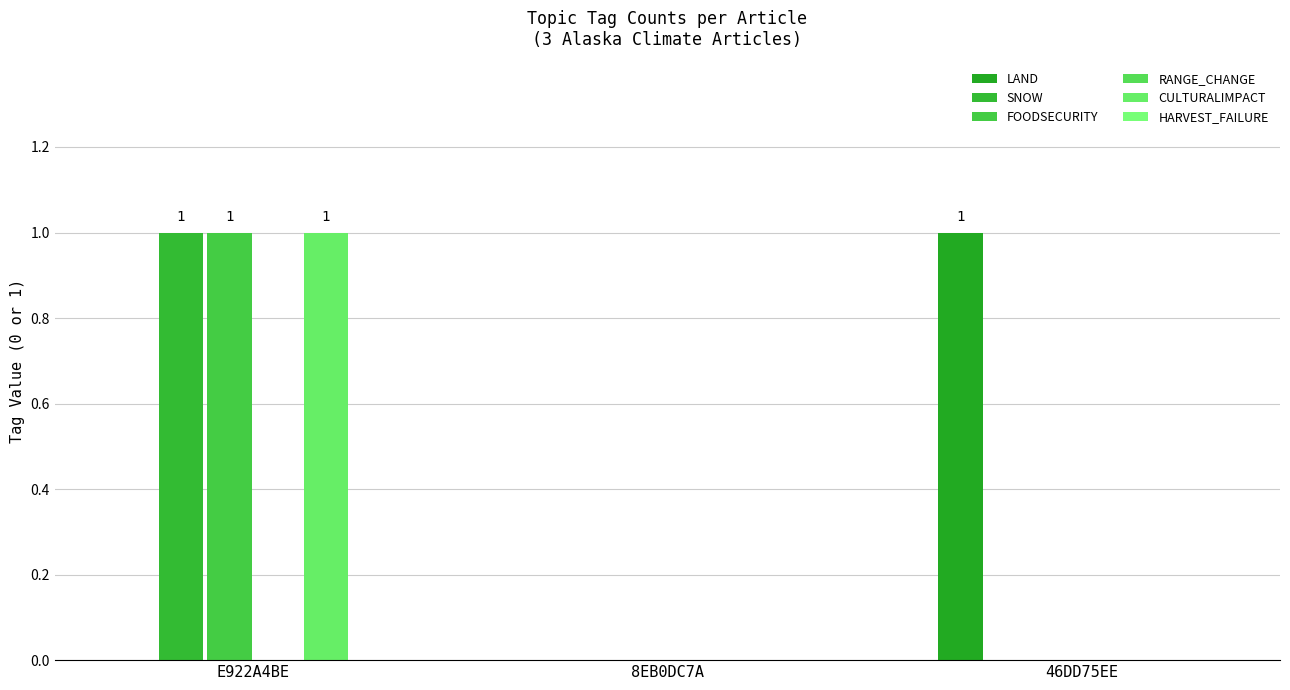

How many groups of bars are there?

3